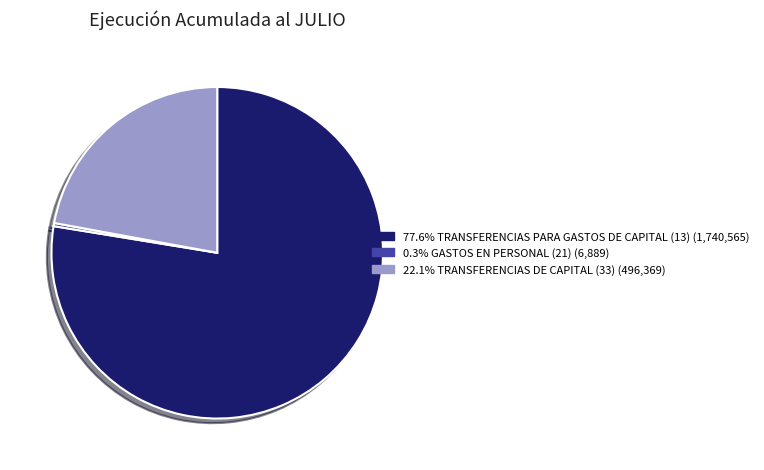

Is there any slice that represents more than half of the pie?

Yes